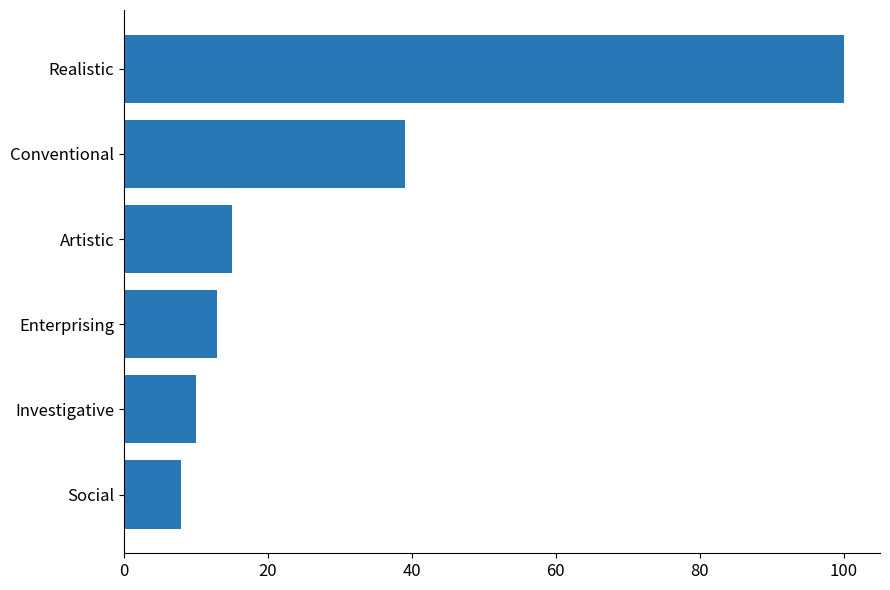

How many categories are shown in the chart?

6